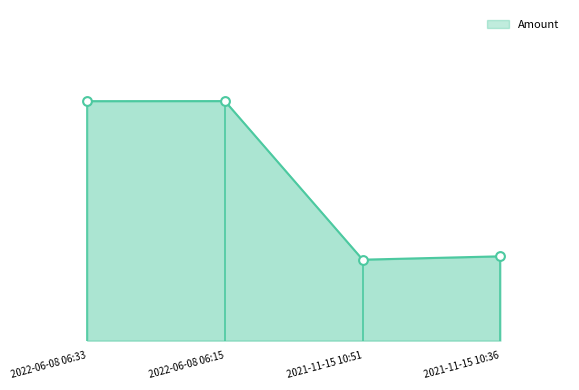

What is the change in value from 2021-11-15 10:51 to 2021-11-15 10:36?

+1.0